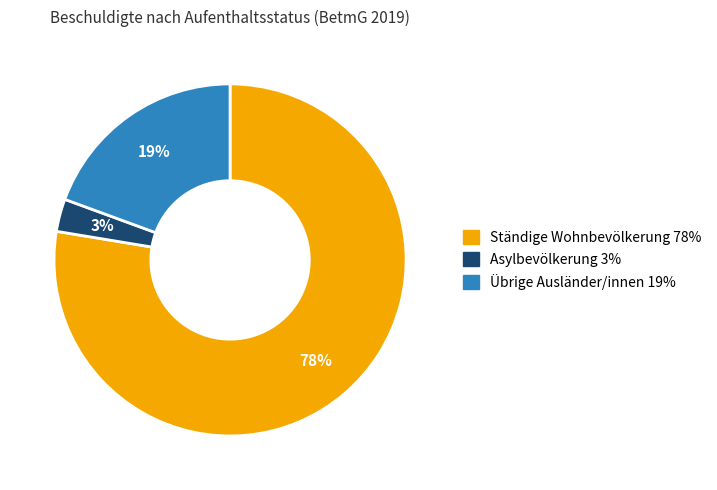

Which has a higher value, Ständige Wohnbevölkerung or Übrige Ausländer/innen?

Ständige Wohnbevölkerung